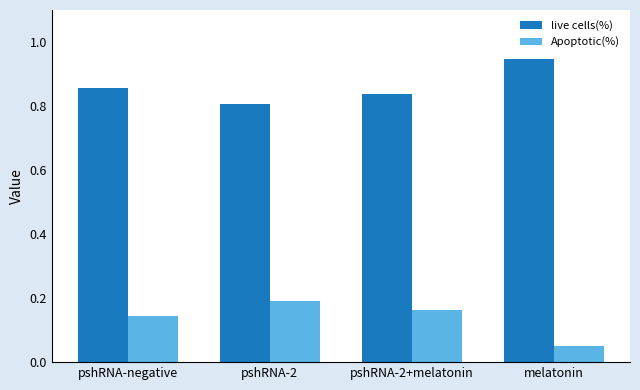

How many bars are there in total?

8